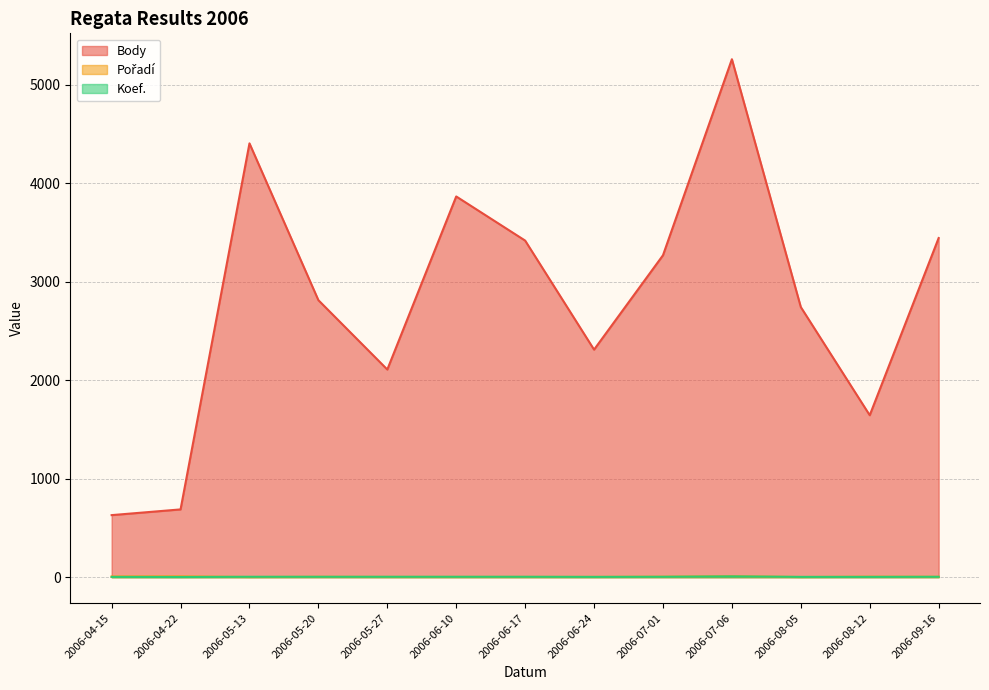

Reading left to right, extract all data points from this chart.

Body: 630	688	4404	2812	2108	3865	3417	2310	3268	5258	2742	1644	3443
Pořadí: 7	8	2	4	3	3	3	3	5	10	2	5	4
Koef.: 3	2	4	4	4	4	4	3	4	8	3	3	4